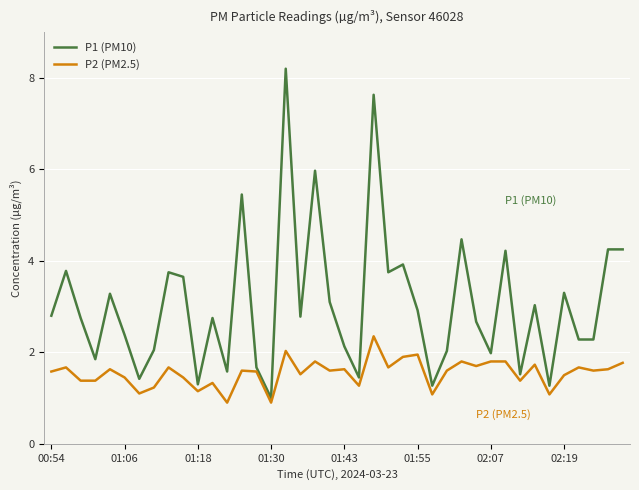

Which series has the largest total across all categories?

P1 (PM10)